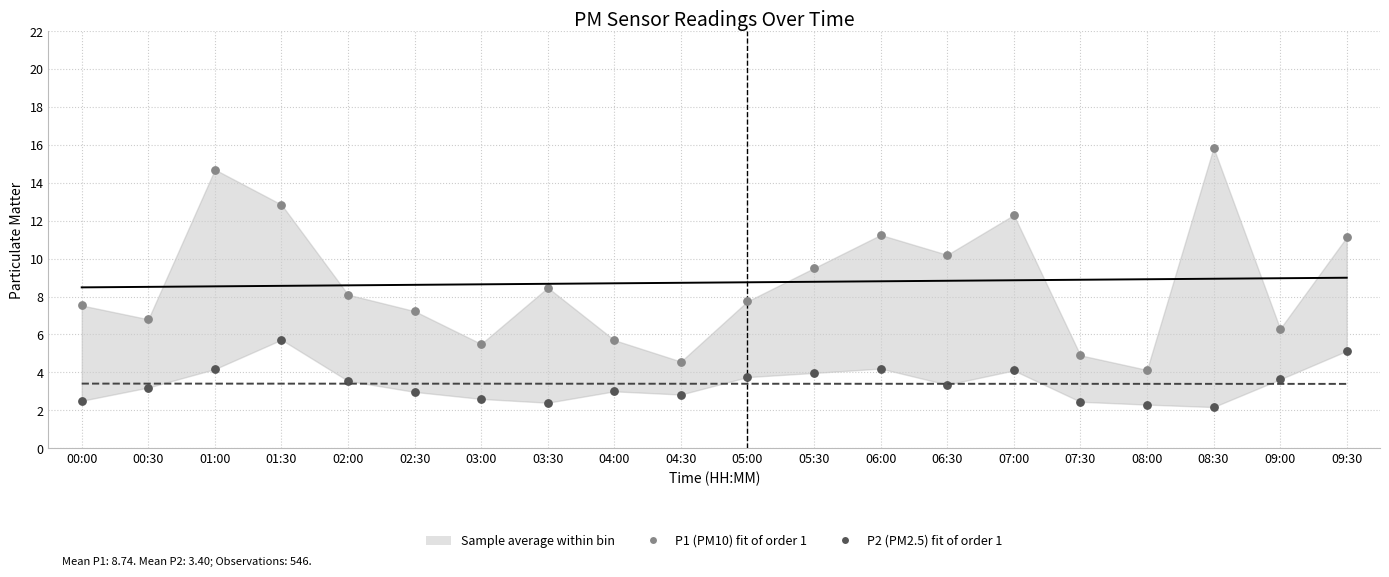

At how many categories does at least one series exceed 14?

2